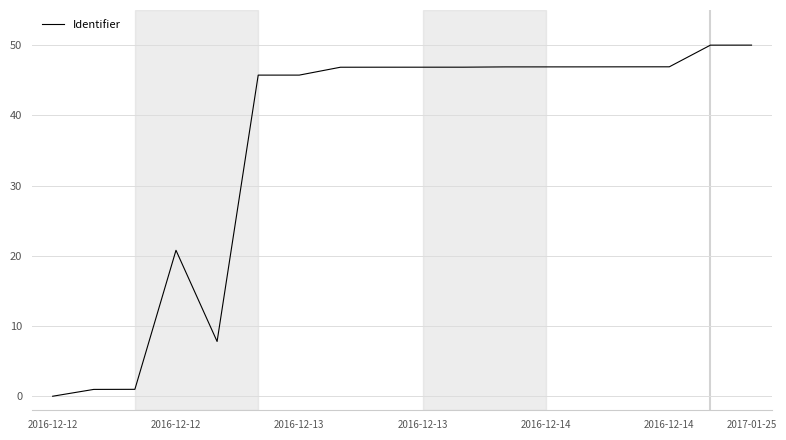

What is the maximum value shown in the chart?

50.0